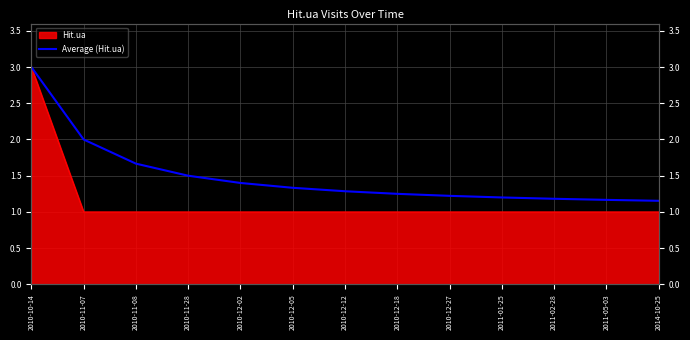

What is the maximum value shown in the chart?

3.0